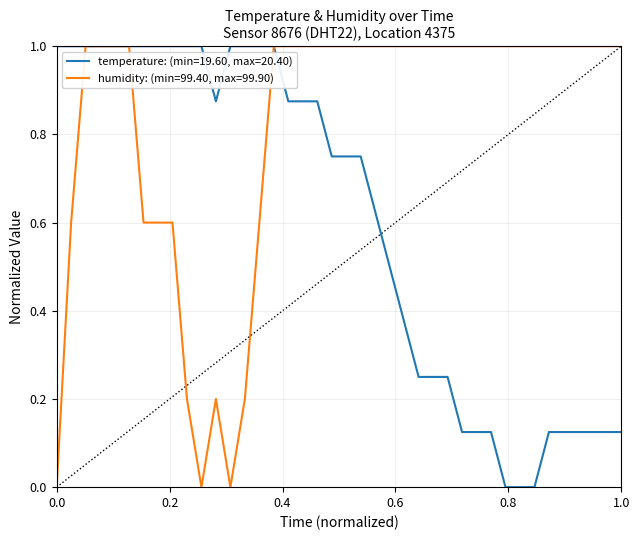

What is the maximum value shown in the chart?

1.0